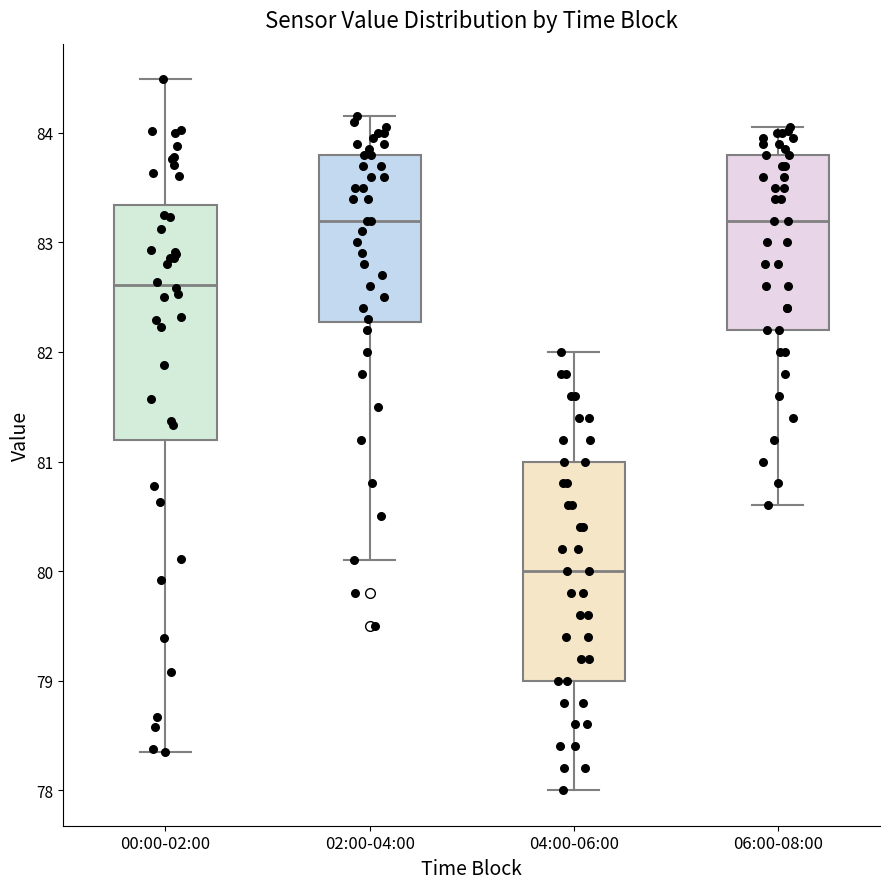

Reading left to right, transcribe this box plot: for each box, give where its median line is, the range the box spans, and where its two whiskers end, as read against the y-axis. The values are not printed on the chart, so give them approximately, as read against the axis.

00:00-02:00: median 82.6, box 81.2 to 83.3, whiskers 78.4 to 84.5
02:00-04:00: median 83.2, box 82.3 to 83.8, whiskers 80.1 to 84.2
04:00-06:00: median 80.0, box 79.0 to 81.0, whiskers 78.0 to 82.0
06:00-08:00: median 83.2, box 82.2 to 83.8, whiskers 80.6 to 84.1